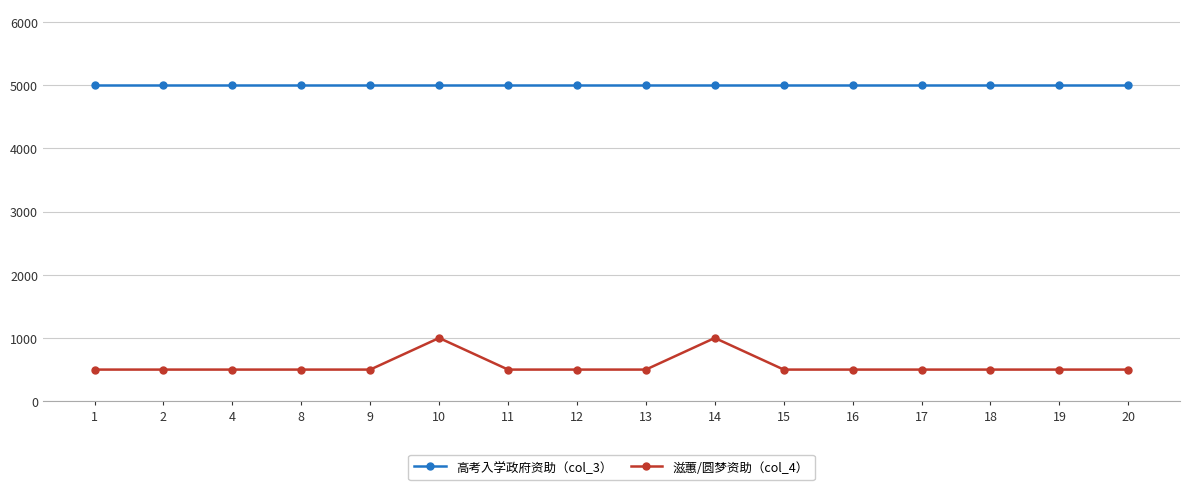

What are all the series names shown in the legend?

高考入学政府资助（col_3）, 滋蕙/圆梦资助（col_4）